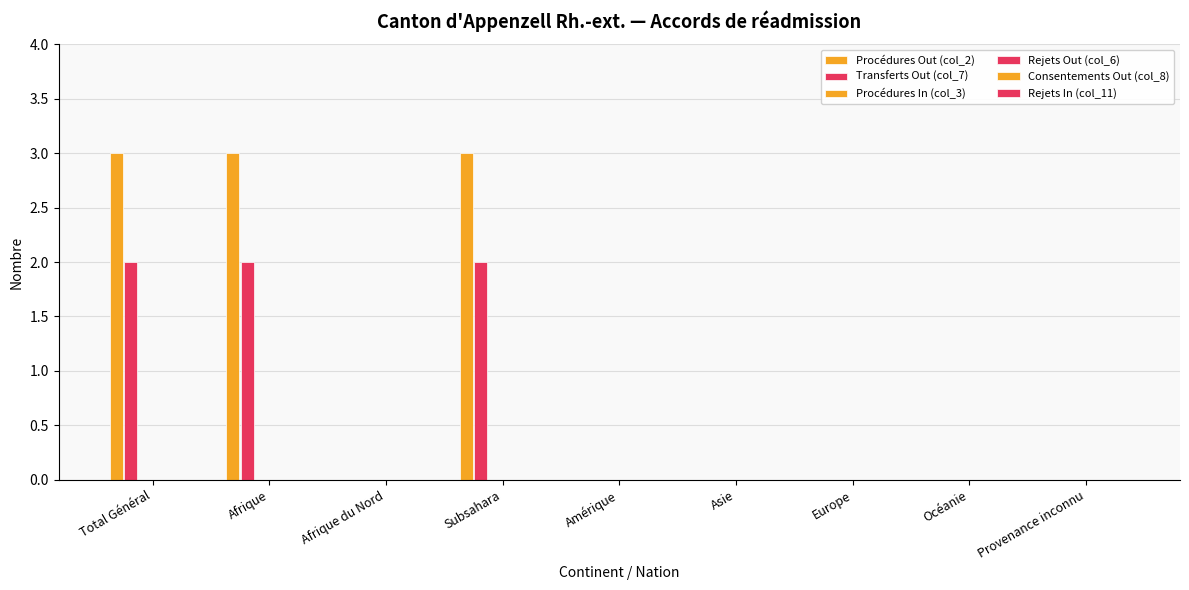

What is the label of the 3rd bar from the right?

Europe